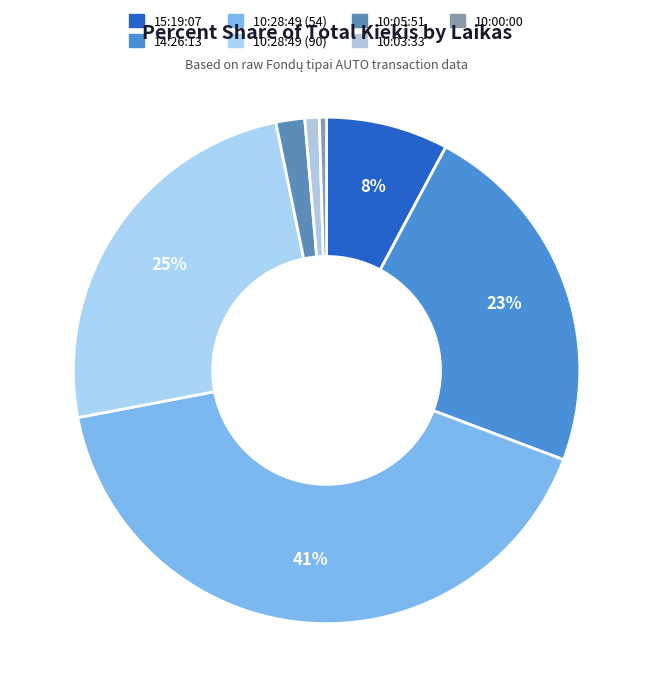

To the nearest percent, what is the average slice percentage?

14%